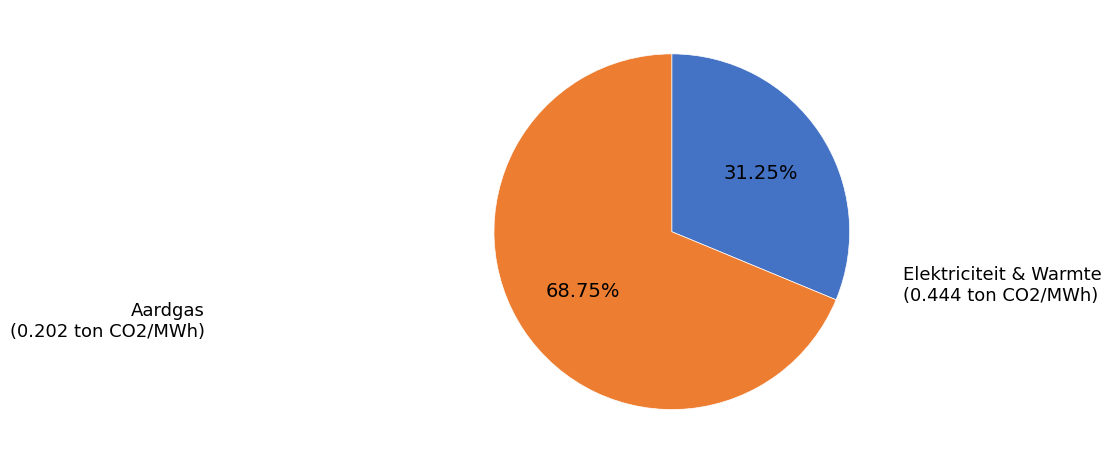

Which slice is the smallest?

Aardgas